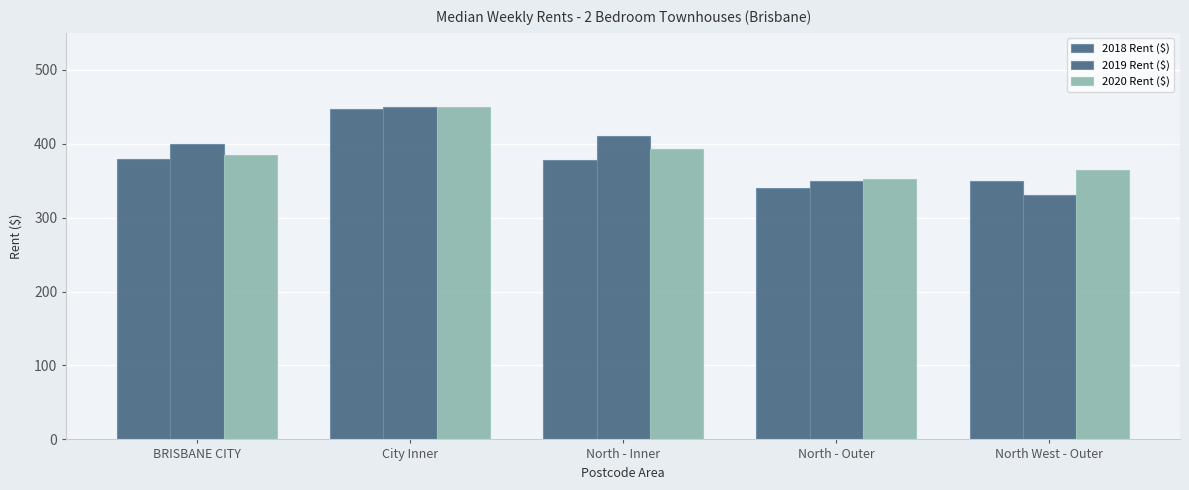

Does the chart contain any negative values?

No